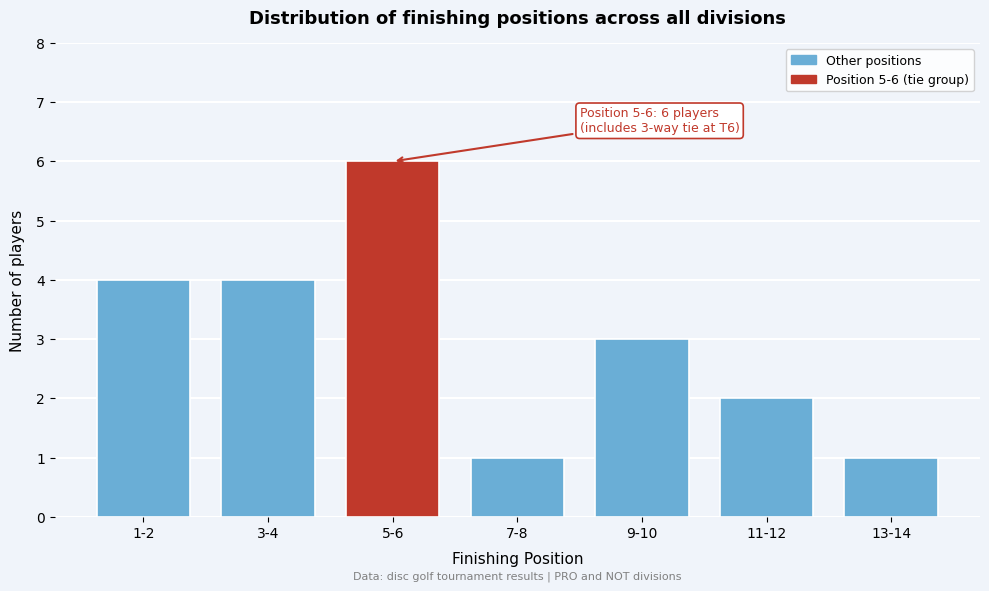

Reading right to left, list all the values displayed in this chart.

1	2	3	1	6	4	4